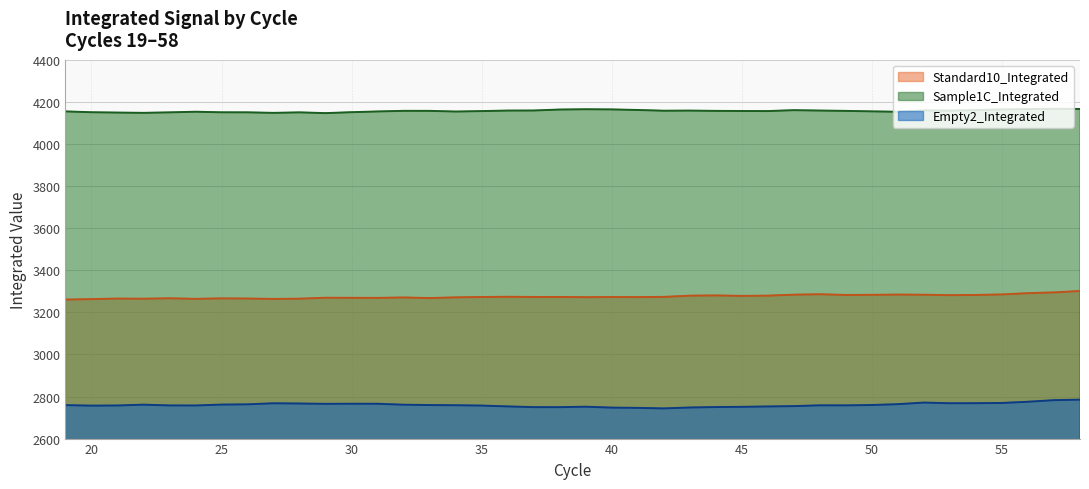

What is the difference between the second highest and minimum values in the Sample1C_Integrated series?

19.7